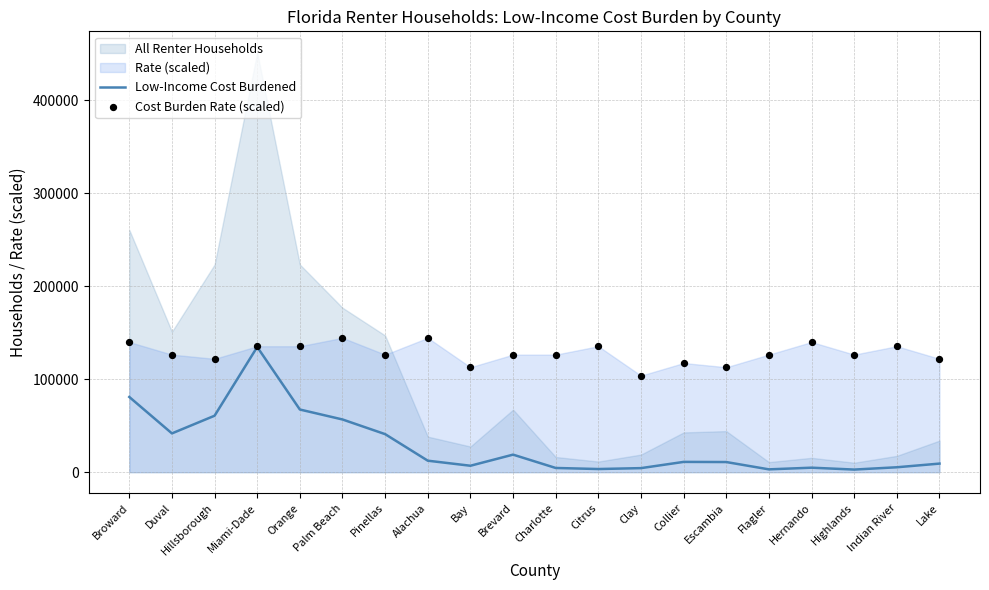

What is the maximum value for Low-Income Cost Burdened?

134723